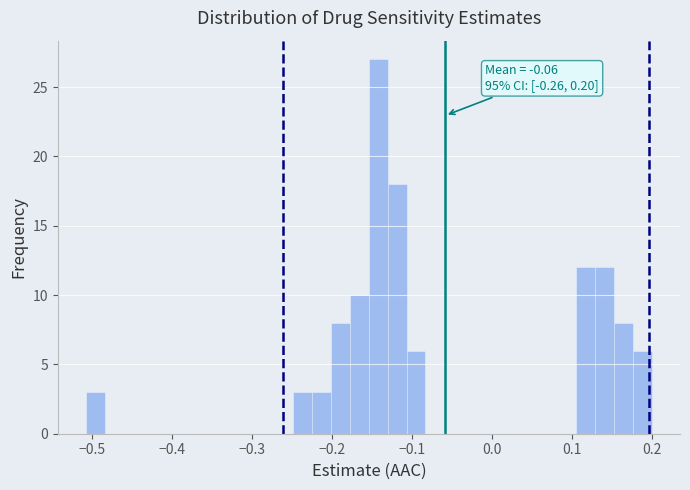

Around what value on the x-axis is the tallest bar? Give the approximate position of its centre, as read against the axis.

-0.14